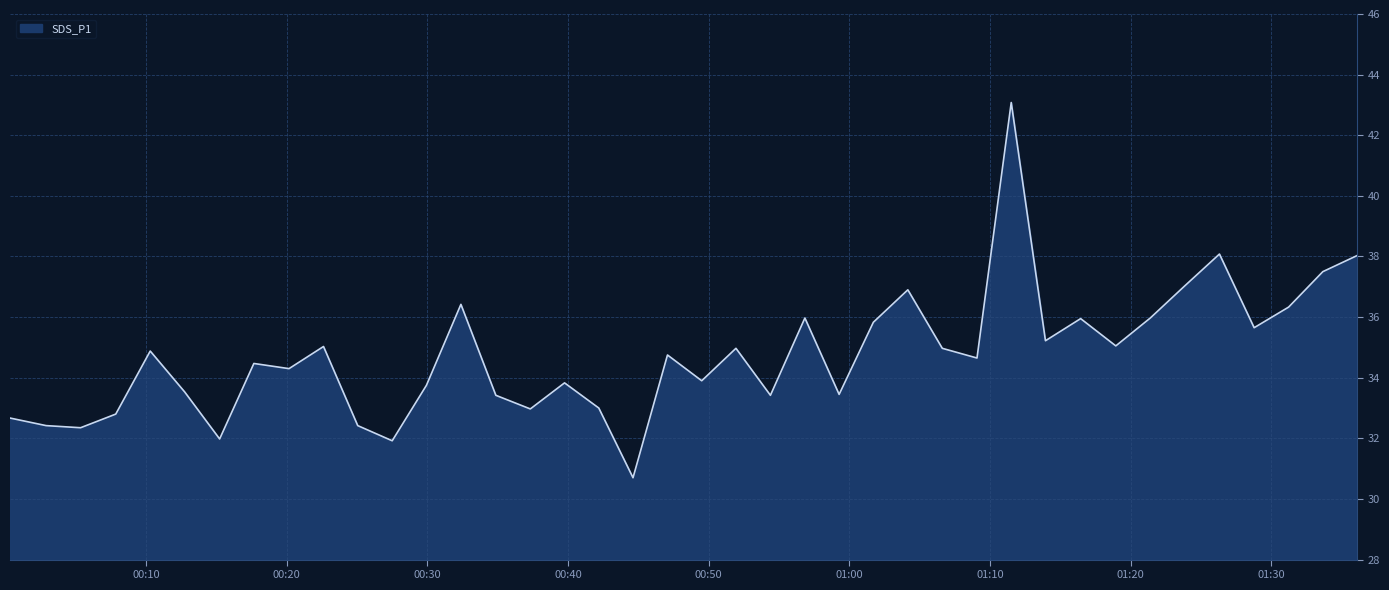

What is the smallest value displayed?

30.7